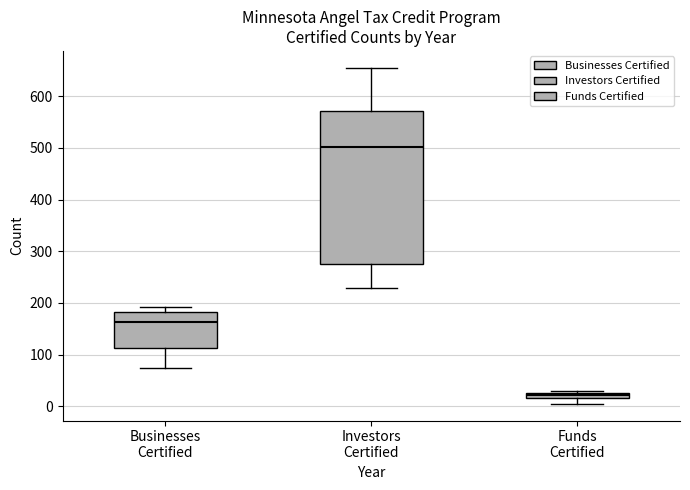

Which box has the highest median line?

Investors Certified